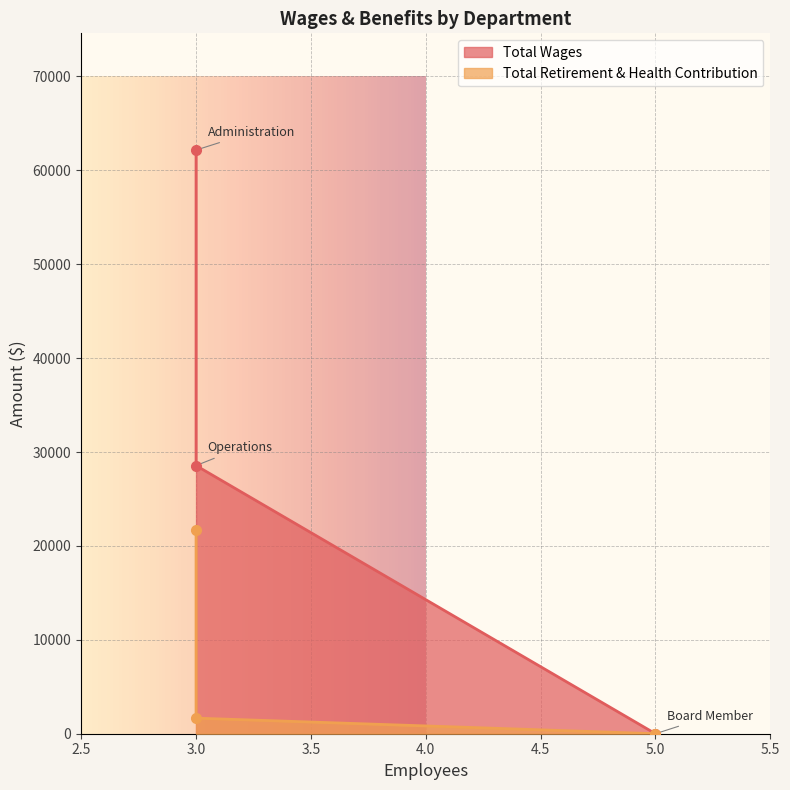

What is the value of the Total Wages point at the 2nd from the left?

28558